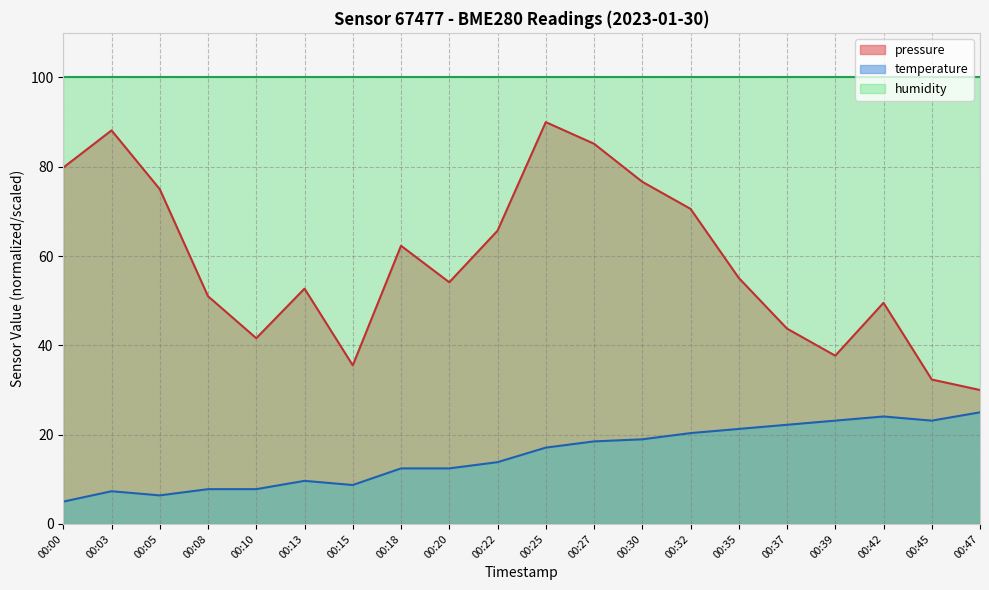

Which series has the largest total across all categories?

humidity